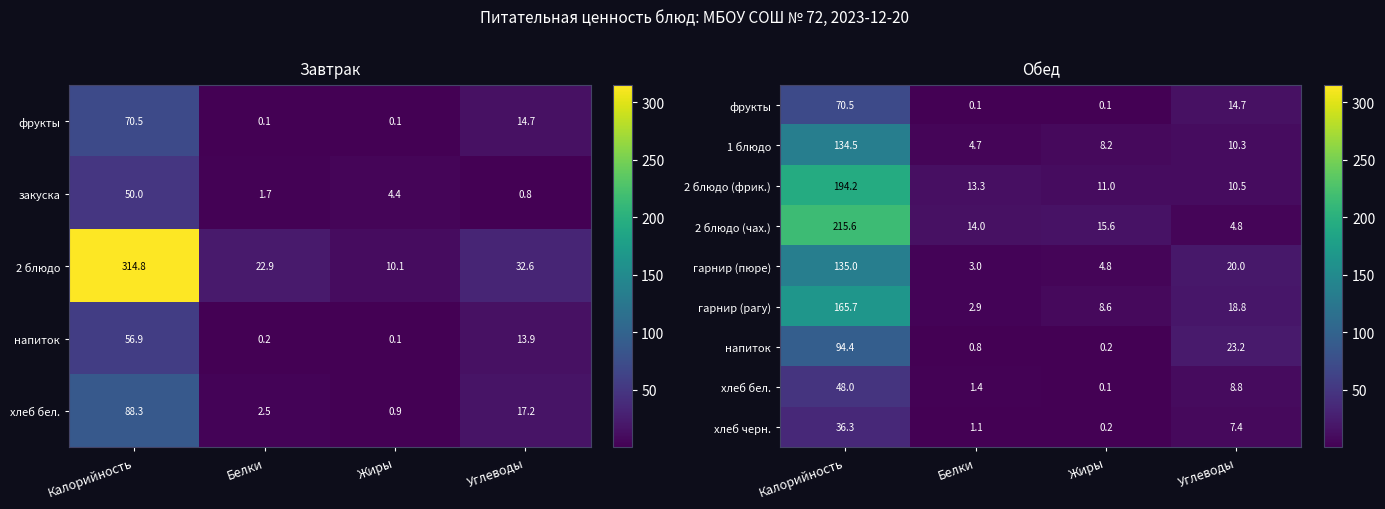

Where does the гарнир (пюре) series first go above 20?

Калорийность